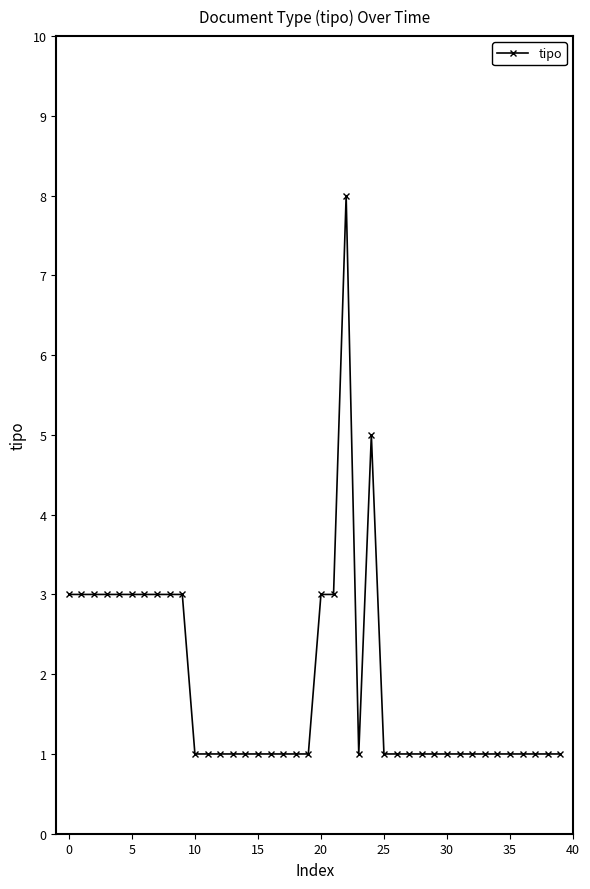

What is the maximum value shown in the chart?

8